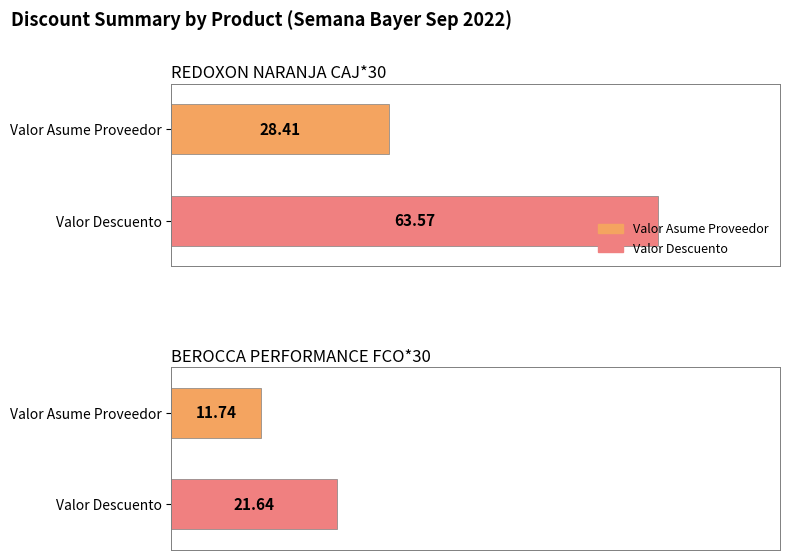

List the series in order of their peak value, lowest first.

Valor Asume Proveedor, Valor Descuento